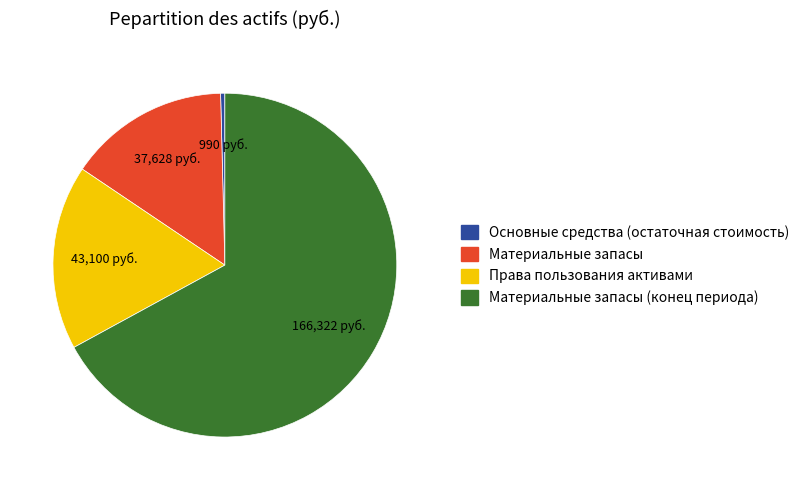

Which category has the biggest portion of the pie?

Материальные запасы (конец периода)